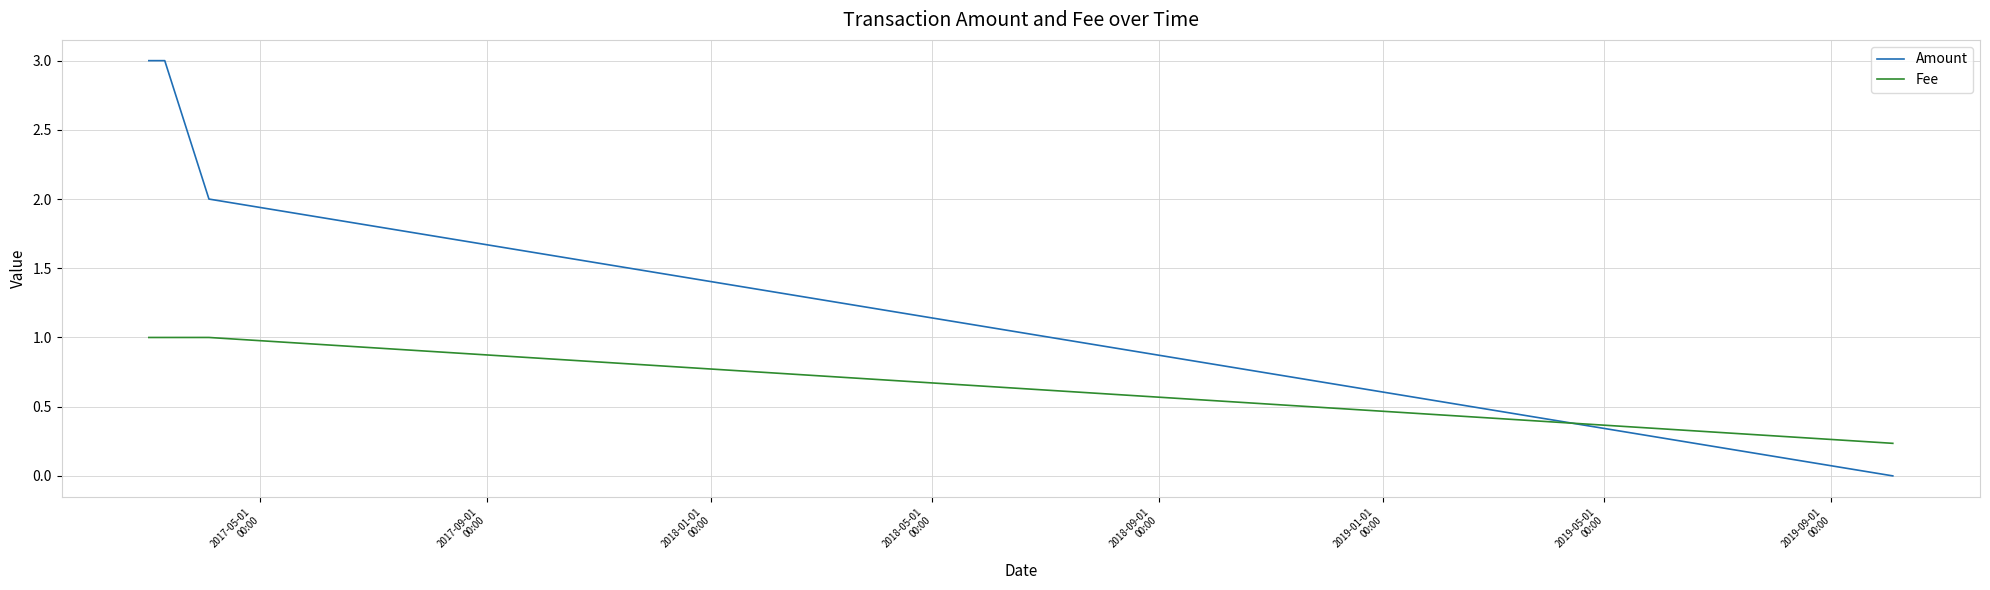

Rank the series at 2018-05-01
00:00 from highest to lowest value.

Amount, Fee